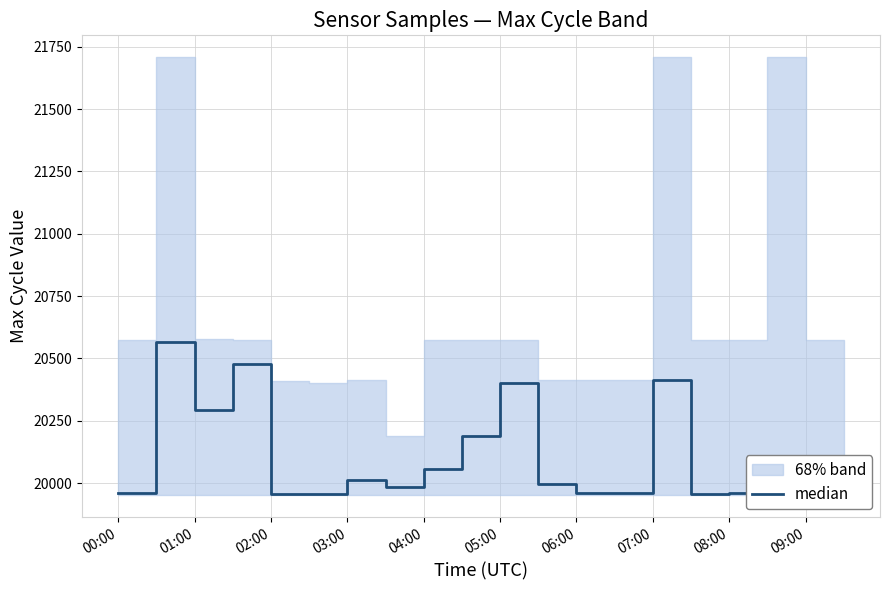

How many lines are shown in the chart?

1